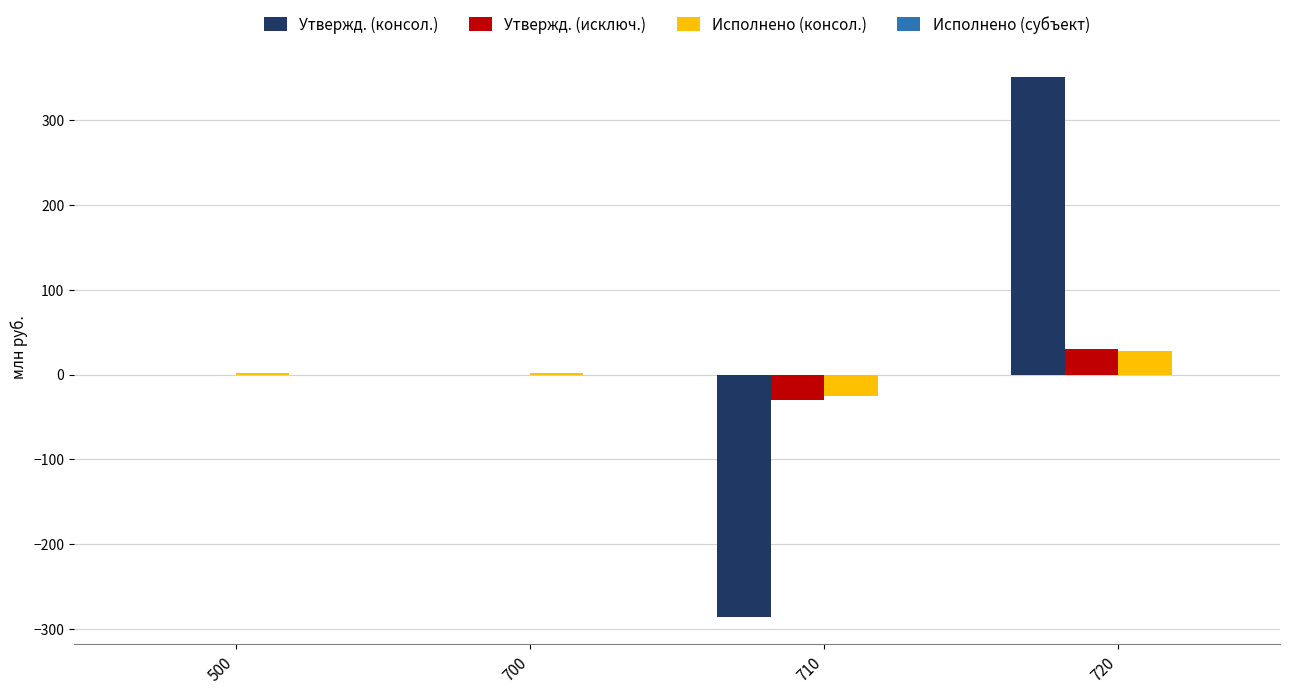

What is the average value of the Утвержд. (консол.) series?

16.3